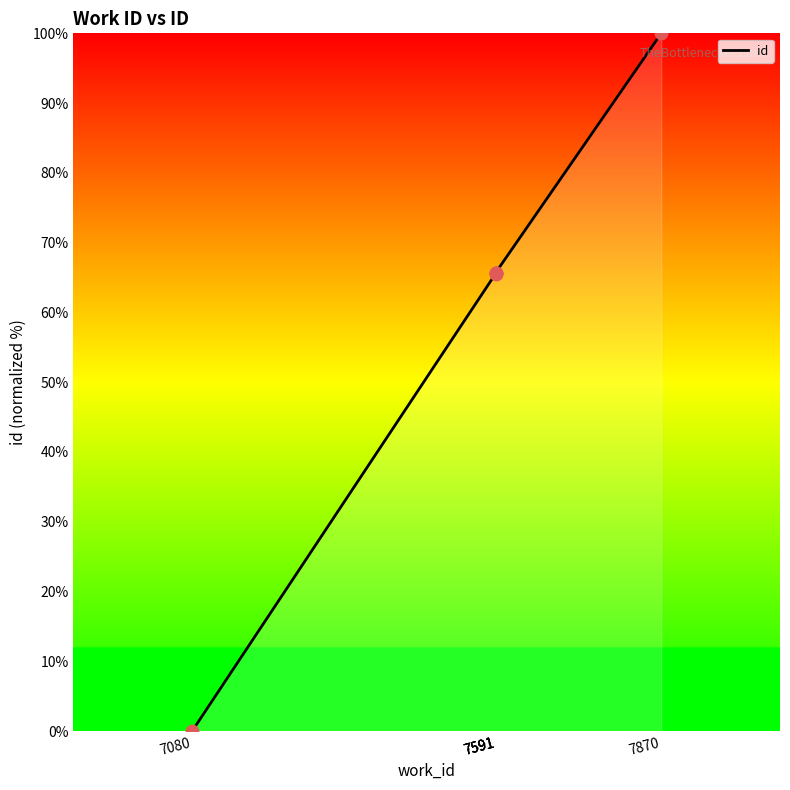

Approximately how many times larger is the value at 7591 compared to 7591?

1.0